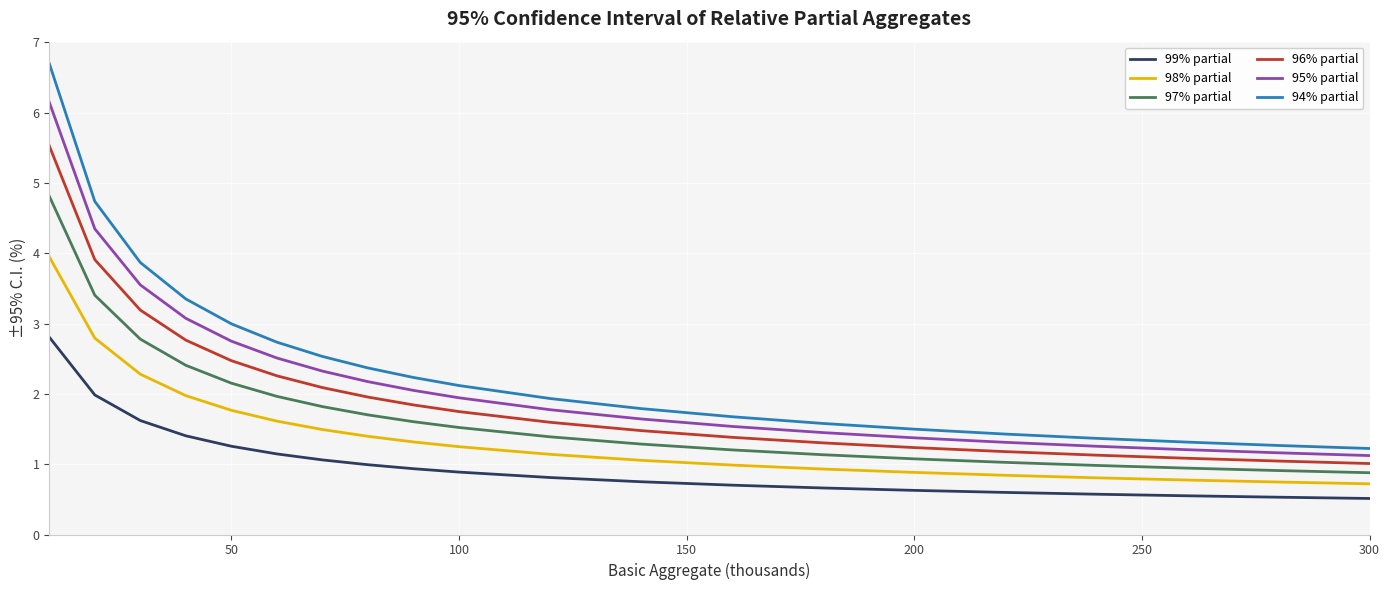

True or false: 98% partial and 95% partial intersect in this chart.

False